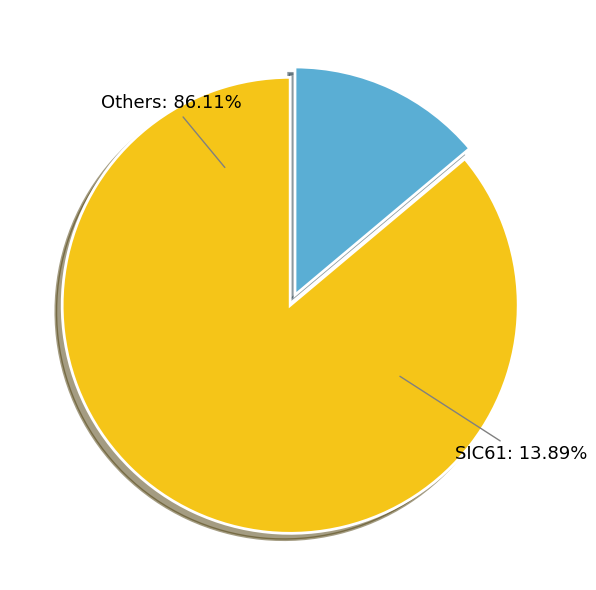

True or false: SIC64 accounts for 2% of the total.

False